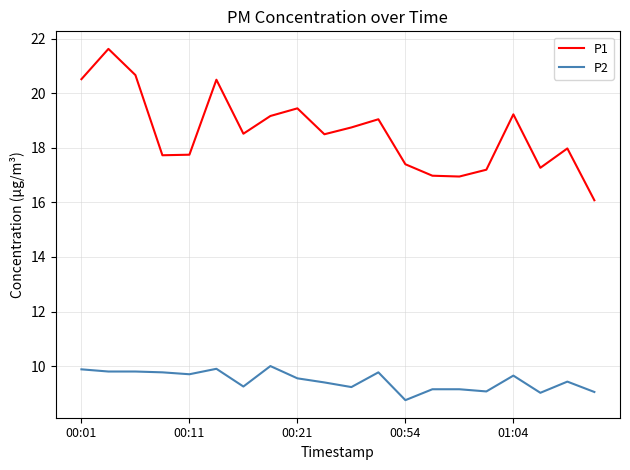

What is the minimum value for P1?

16.1